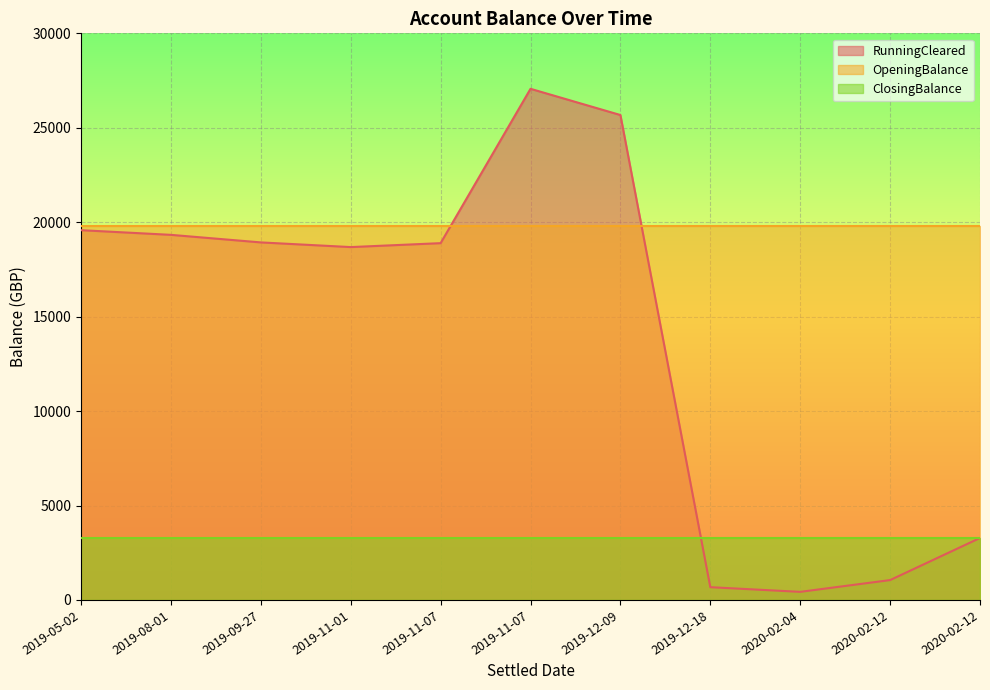

Does the chart display data point markers on the line(s)?

No